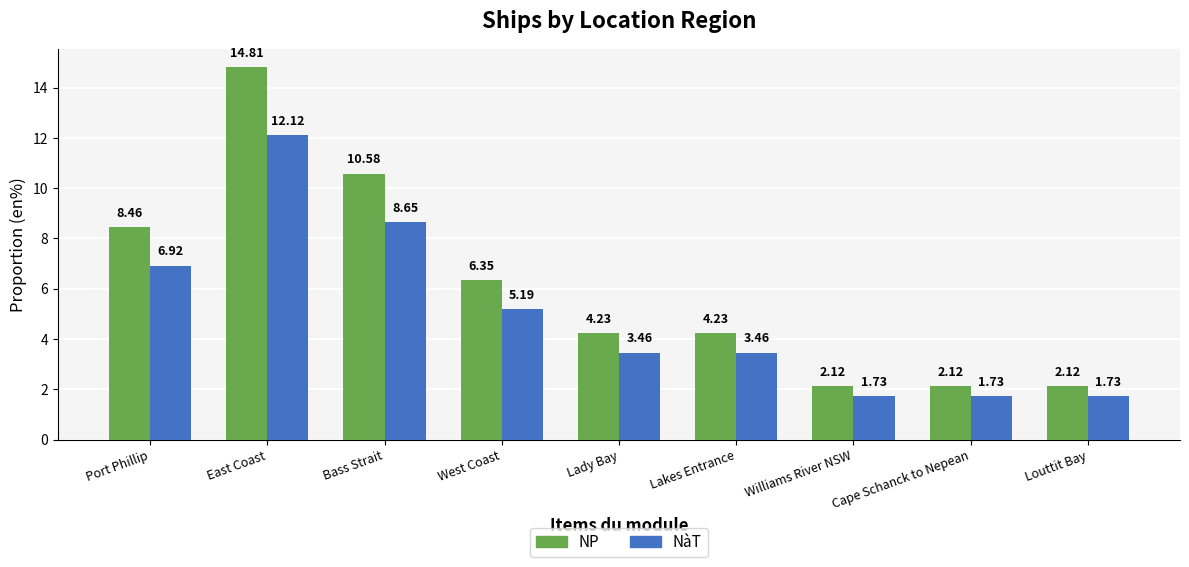

At which category is the sum across all series the highest?

East Coast